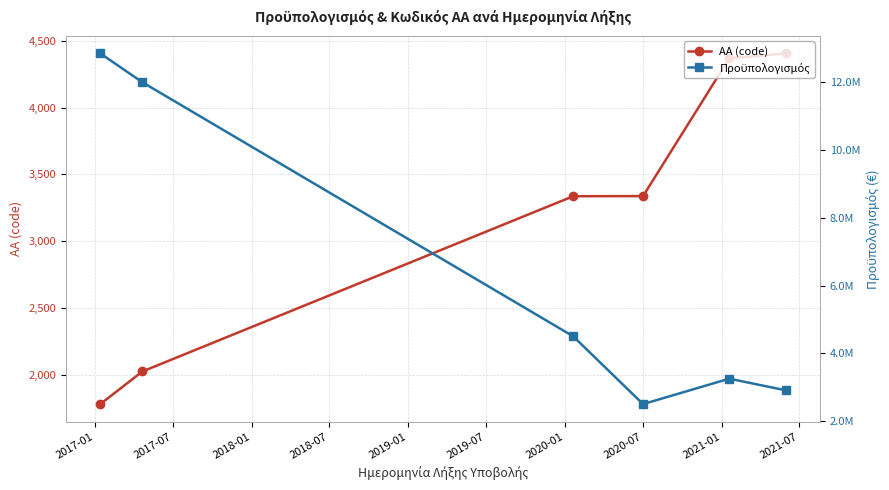

How many values in the ΑΑ (code) series exceed 3338?

2